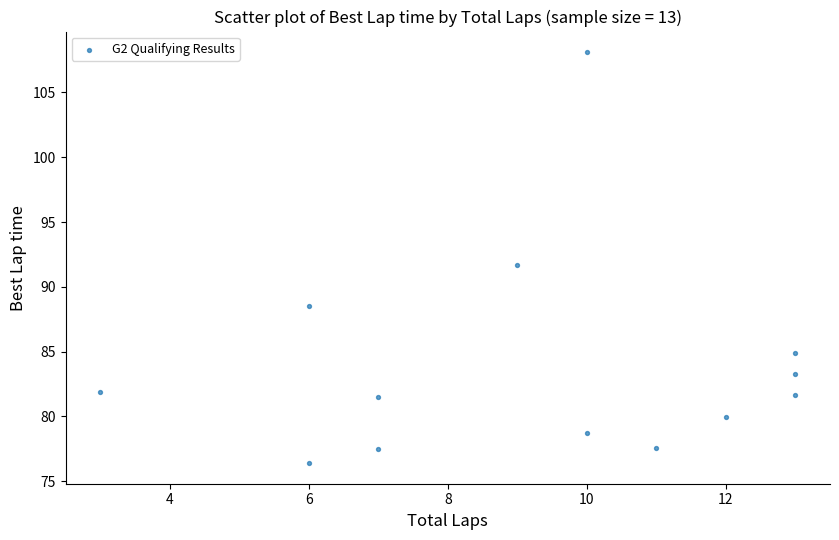

What is the range of X values (max minus min)?

10.0